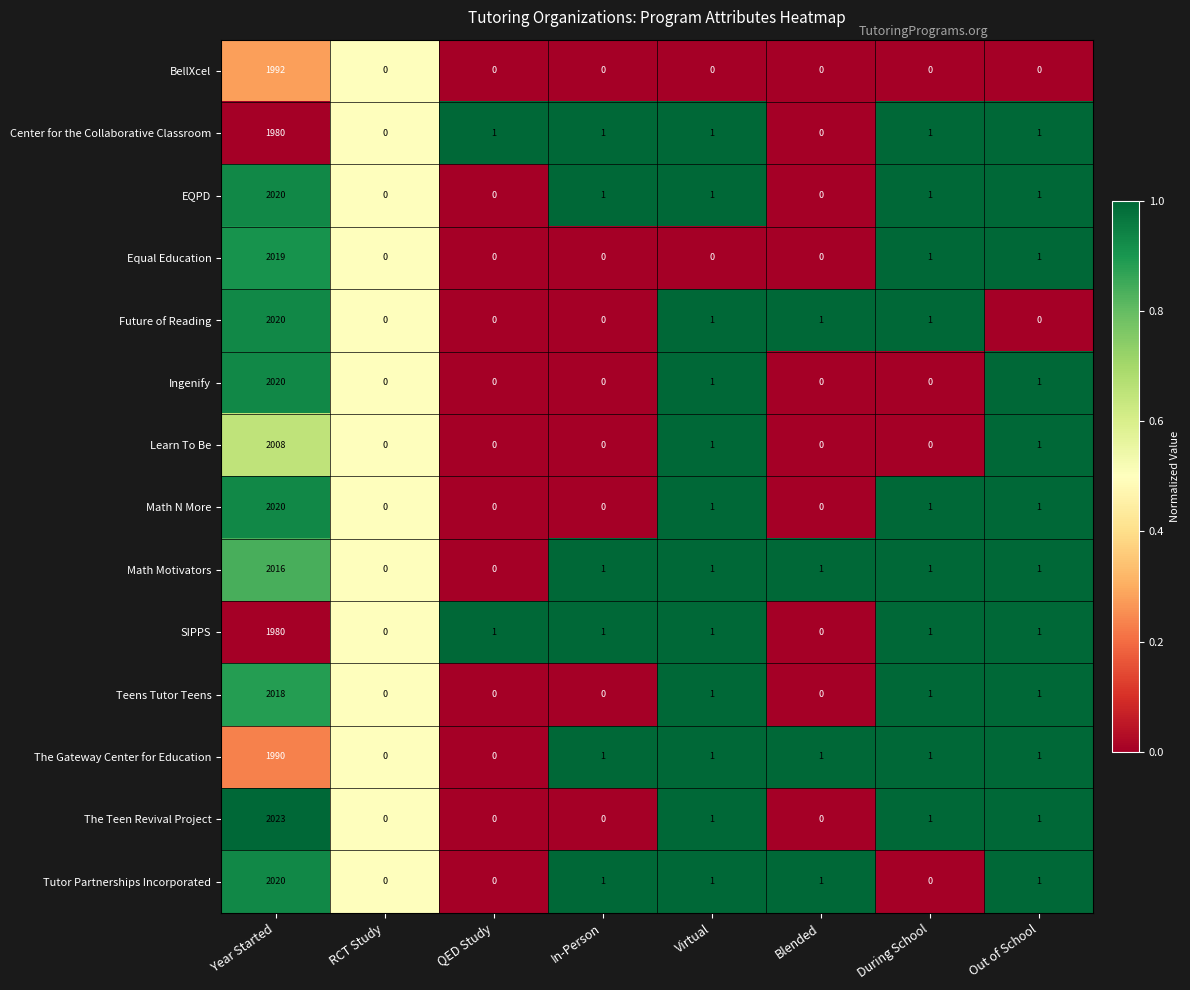

What is the sum of all Tutor Partnerships Incorporated values?

2024